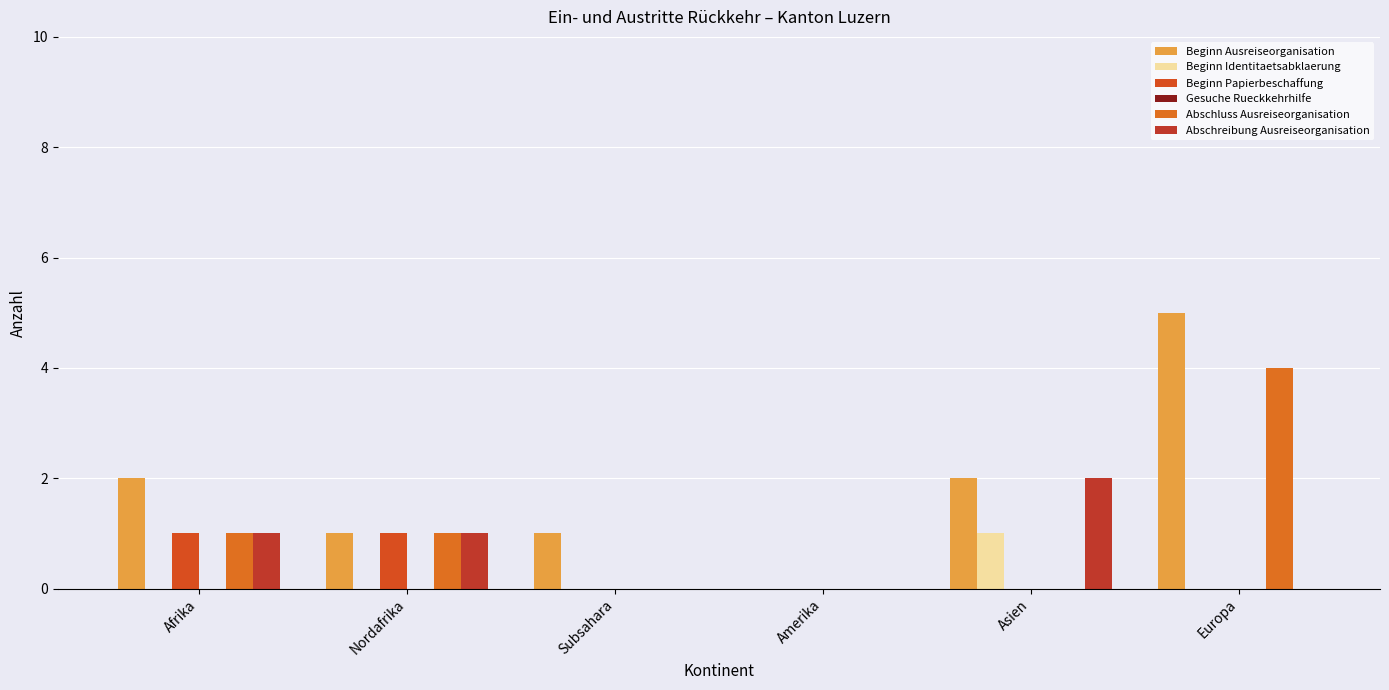

Which category has the highest value in the Abschreibung Ausreiseorganisation series?

Asien